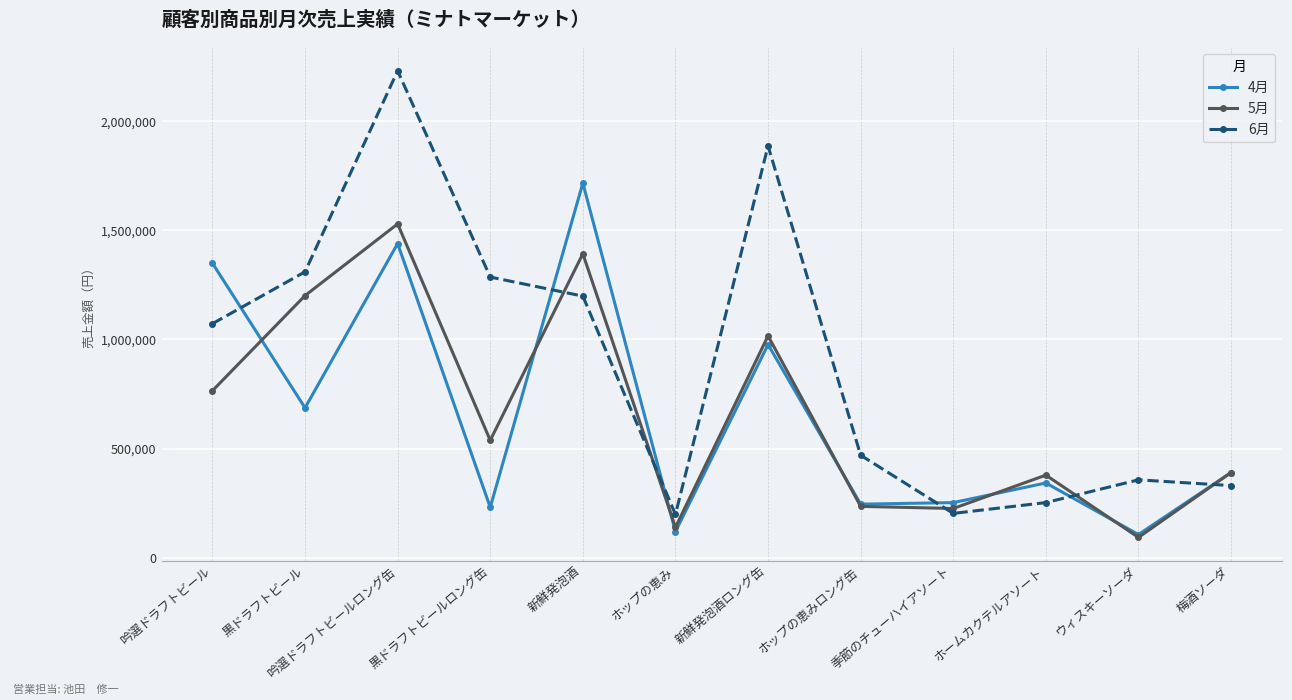

True or false: 4月 has a value of 1440000 at 吟選ドラフトビールロング缶.

True